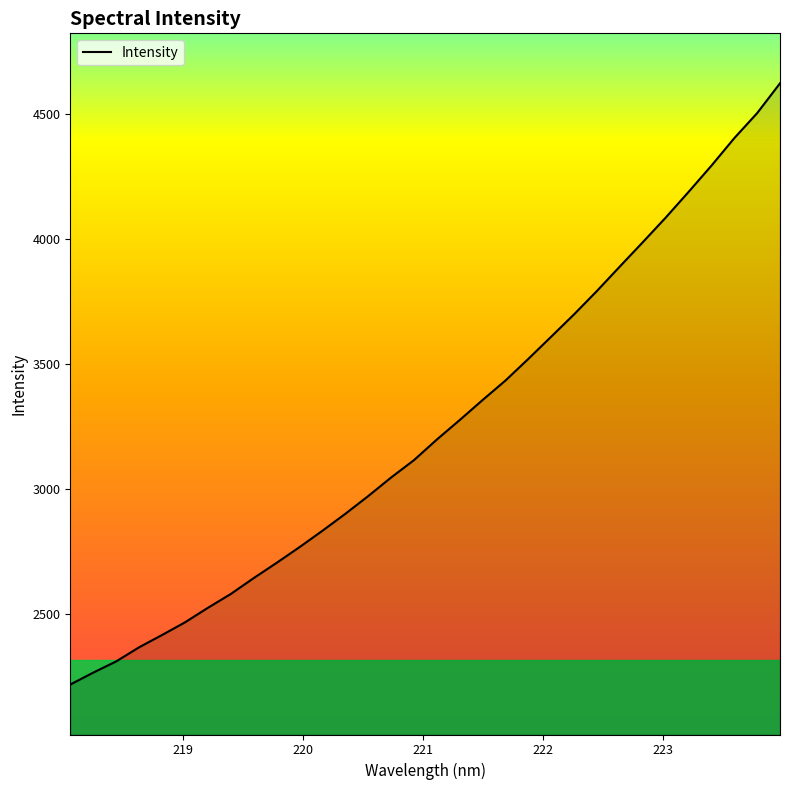

How many lines are shown in the chart?

1